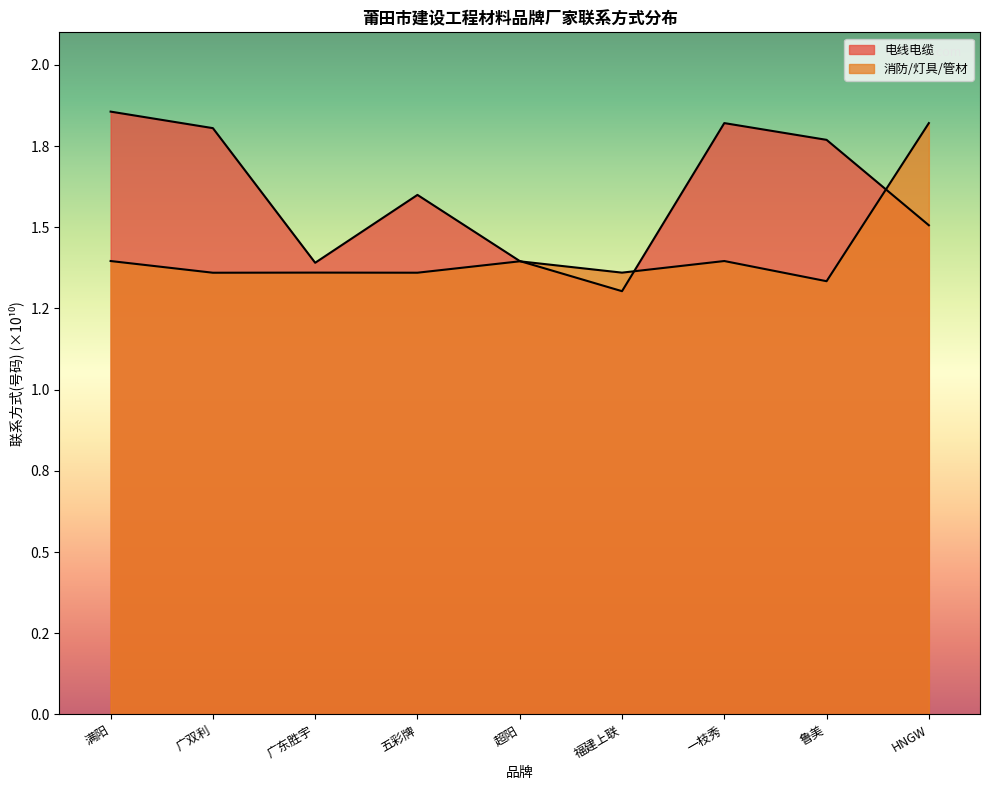

Reading right to left, what are all the values shown in this chart?

电线电缆: HNGW=1.5	鲁美=1.8	一枝秀=1.8	福建上联=1.3	超阳=1.4	五彩牌=1.6	广东胜宇=1.4	广双利=1.8	满阳=1.9
消防/灯具/管材: HNGW=1.8	鲁美=1.3	一枝秀=1.4	福建上联=1.4	超阳=1.4	五彩牌=1.4	广东胜宇=1.4	广双利=1.4	满阳=1.4